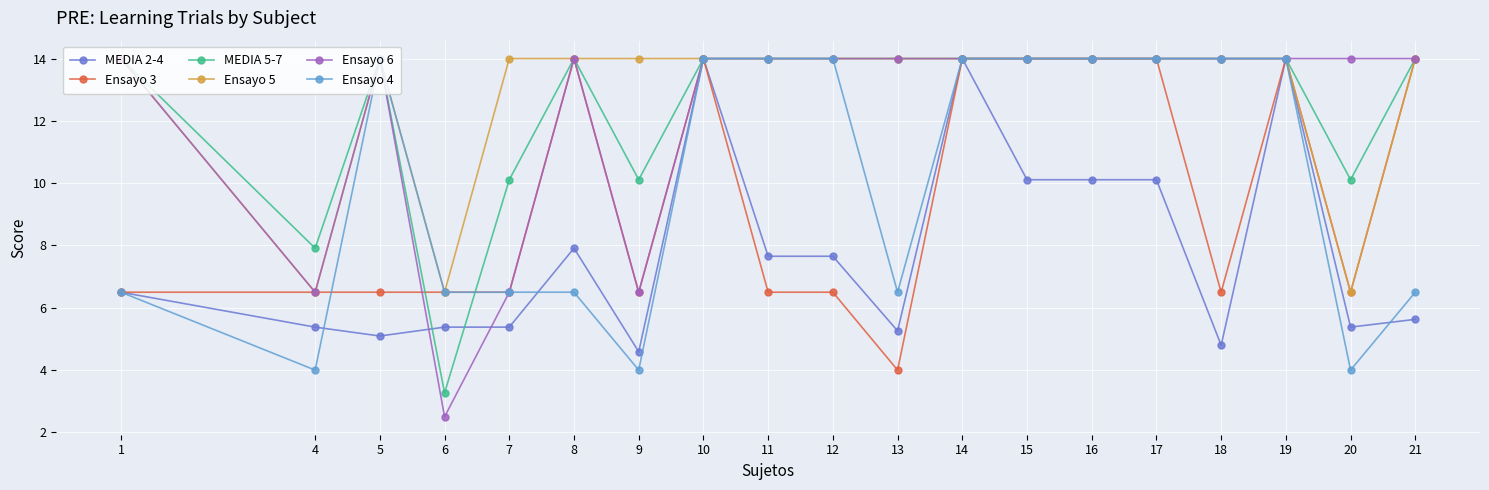

What is the highest value of the MEDIA 5-7 series?

14.0